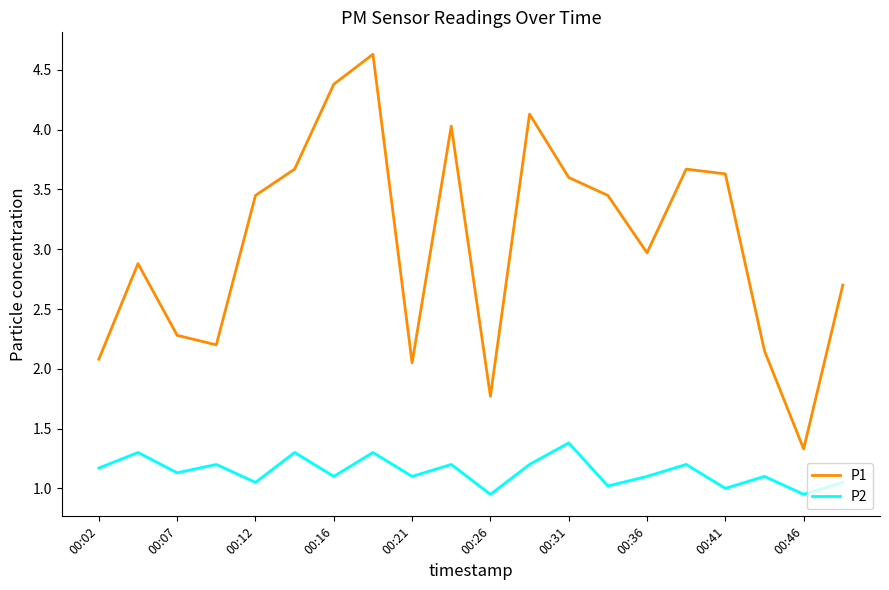

Does the chart display data point markers on the line(s)?

No